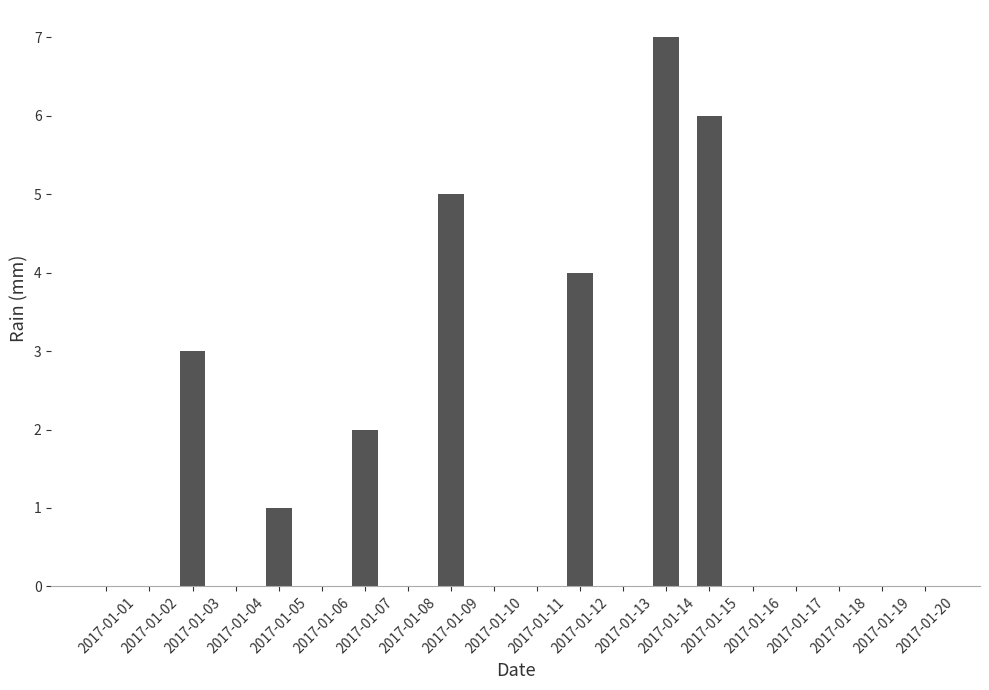

Count the number of data series in this chart.

1